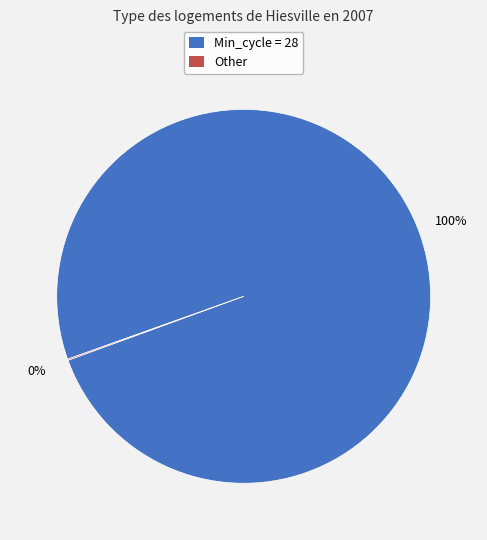

To the nearest percent, what is the average slice percentage?

50%